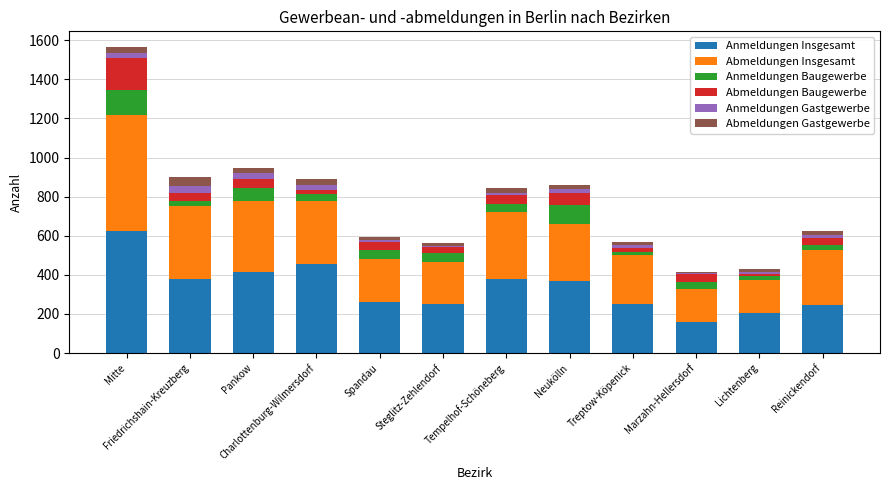

How many bars are there in total?

12